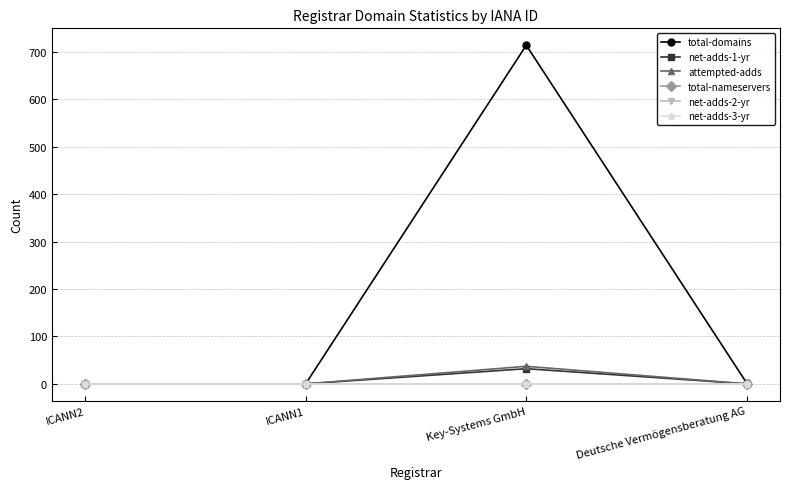

At which category is the sum across all series the highest?

Key-Systems GmbH